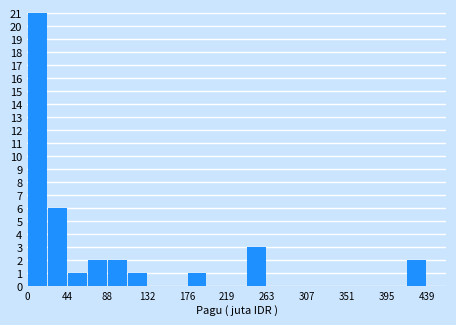

Reading left to right, list every bar in this chart as the range it spans on the x-axis followed by its height. Neither the bar edges nor the heights are printed on the chart, so give them approximately, as read against the axes.

0 to 20: 21
20 to 45: 6
45 to 65: 1
65 to 90: 2
90 to 110: 2
110 to 130: 1
130 to 155: 0
155 to 175: 0
175 to 195: 1
195 to 220: 0
220 to 240: 0
240 to 265: 3
265 to 285: 0
285 to 305: 0
305 to 330: 0
330 to 350: 0
350 to 375: 0
375 to 395: 0
395 to 415: 0
415 to 440: 2